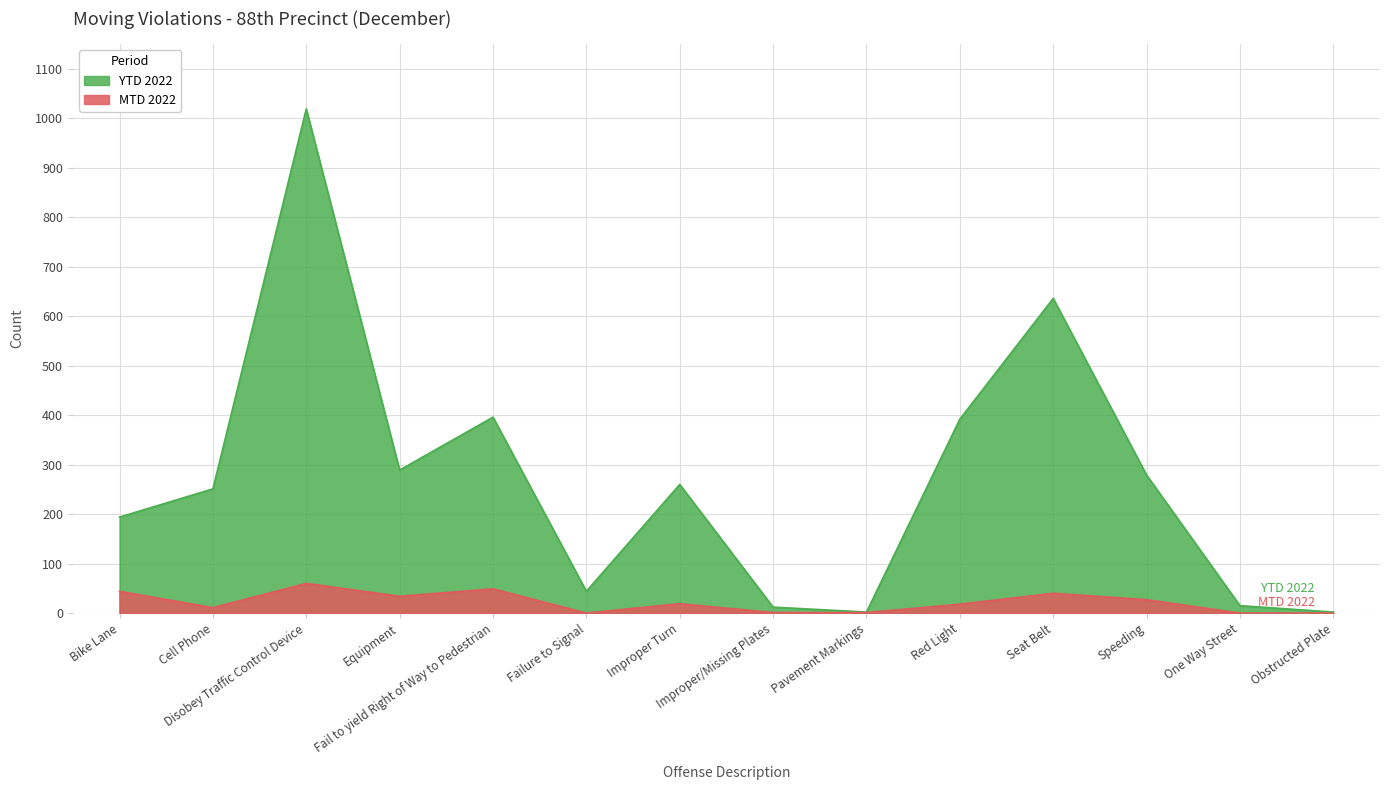

At Obstructed Plate, list the series in order from smallest to largest.

MTD 2022, YTD 2022